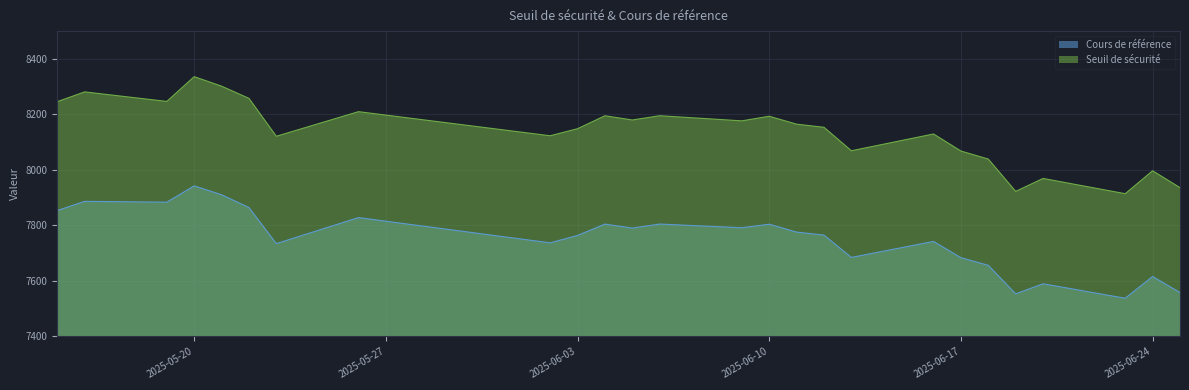

What are all the series names shown in the legend?

Cours de référence, Seuil de sécurité